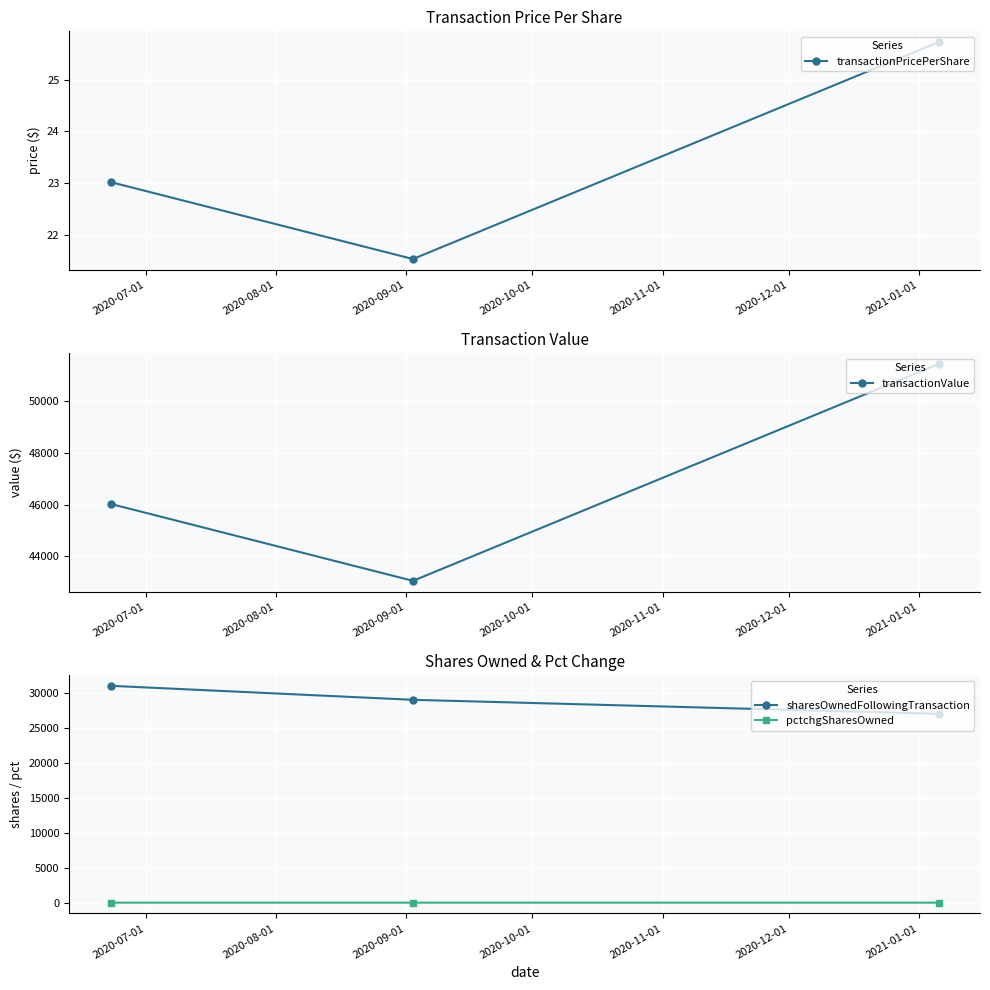

What is the value of the transactionPricePerShare point at the 1st from the left?

23.0